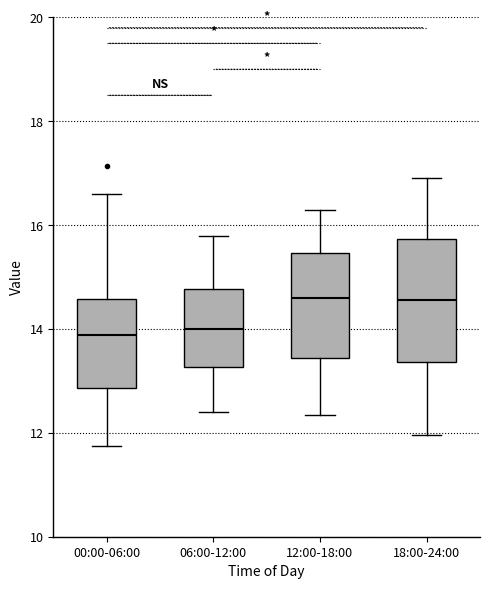

Where is the upper edge of the box for 00:00-06:00 on the y-axis? The values are not printed on the chart, so give them approximately, as read against the axis.

14.6